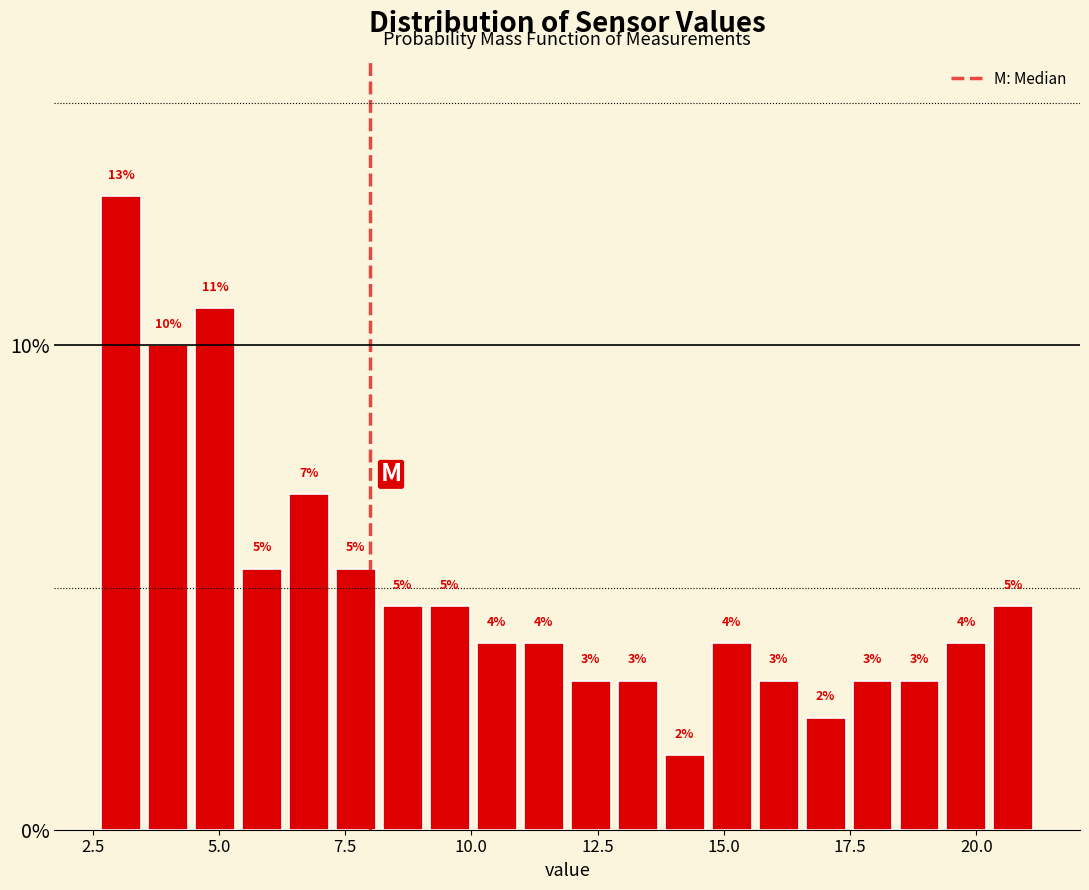

Read against the x-axis, roughly where is the centre of the tallest bar?

3.0